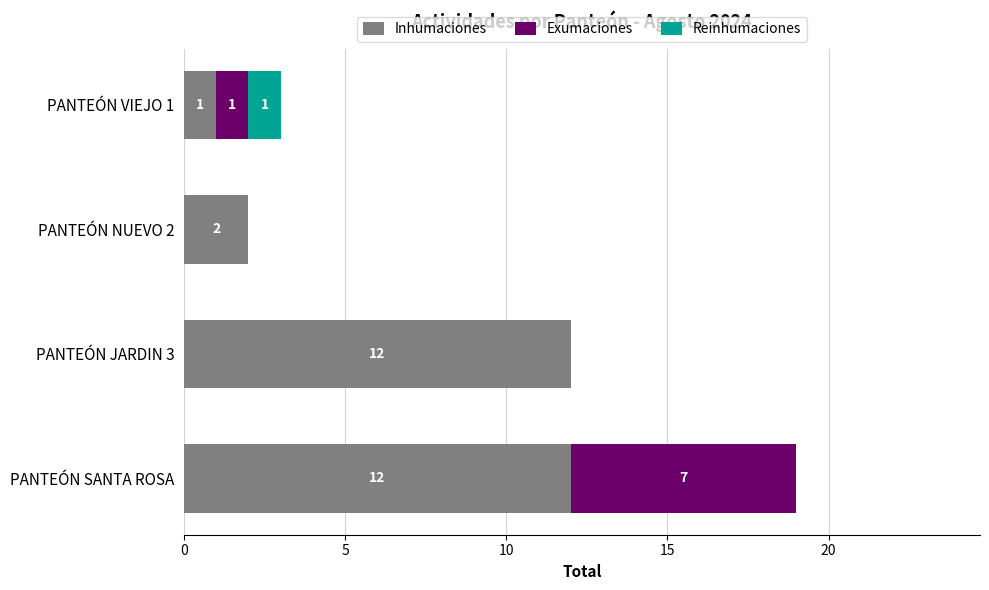

At which label is Inhumaciones closest to 6?

PANTEÓN NUEVO 2